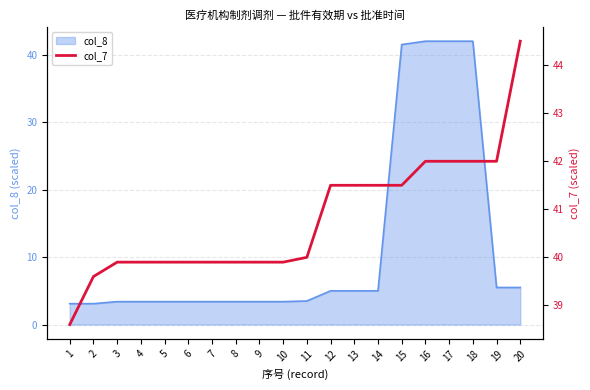

What is the highest value of the col_8 series?

42.0